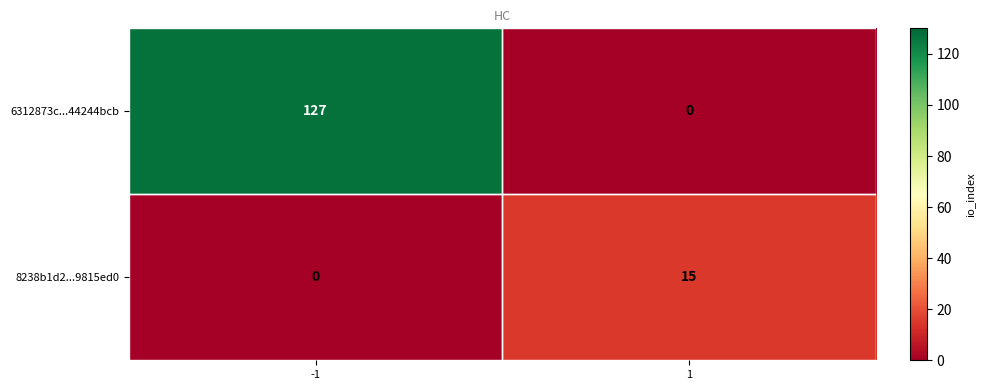

What is the maximum value shown in the chart?

127